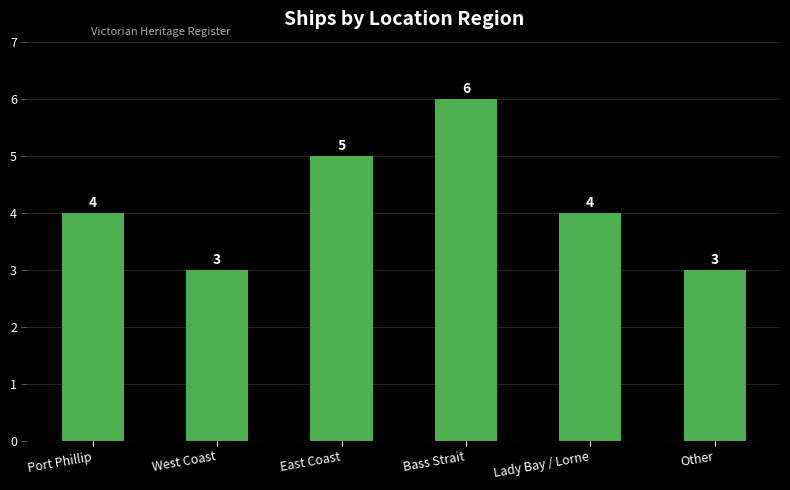

Reading left to right, extract all data points from this chart.

Port Phillip=4	West Coast=3	East Coast=5	Bass Strait=6	Lady Bay / Lorne=4	Other=3